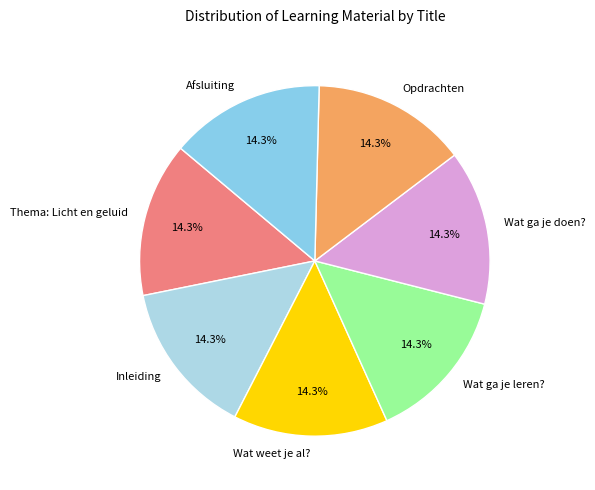

To the nearest percent, what percentage of the pie is Opdrachten?

14%